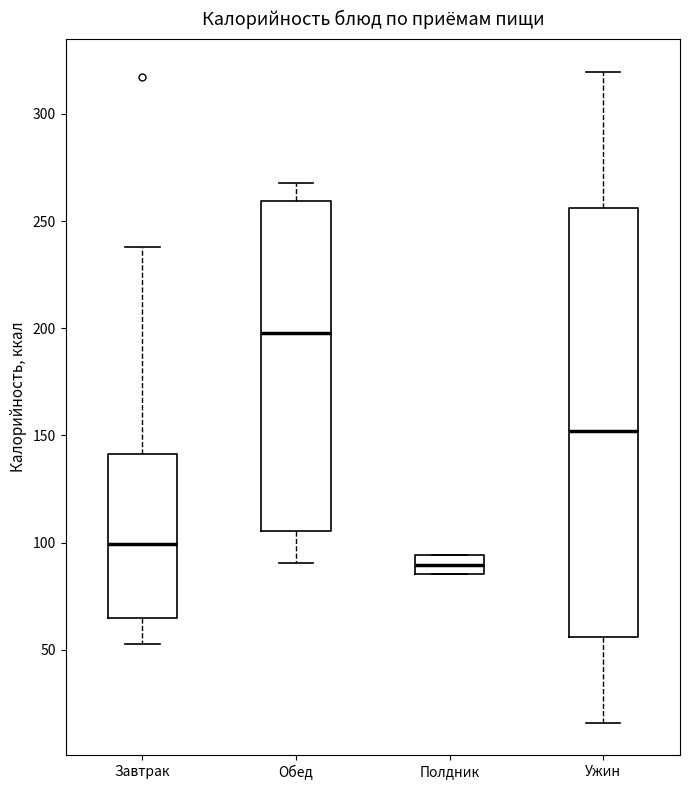

Reading left to right, read every box against the y-axis: the position of its median line, the range the box covers, and the ends of its whiskers. The values are not printed on the chart, so give them approximately, as read against the axis.

Завтрак: median 100, box 65 to 140, whiskers 55 to 240
Обед: median 200, box 105 to 260, whiskers 90 to 270
Полдник: median 90, box 85 to 95, whiskers 85 to 95
Ужин: median 150, box 55 to 255, whiskers 15 to 320